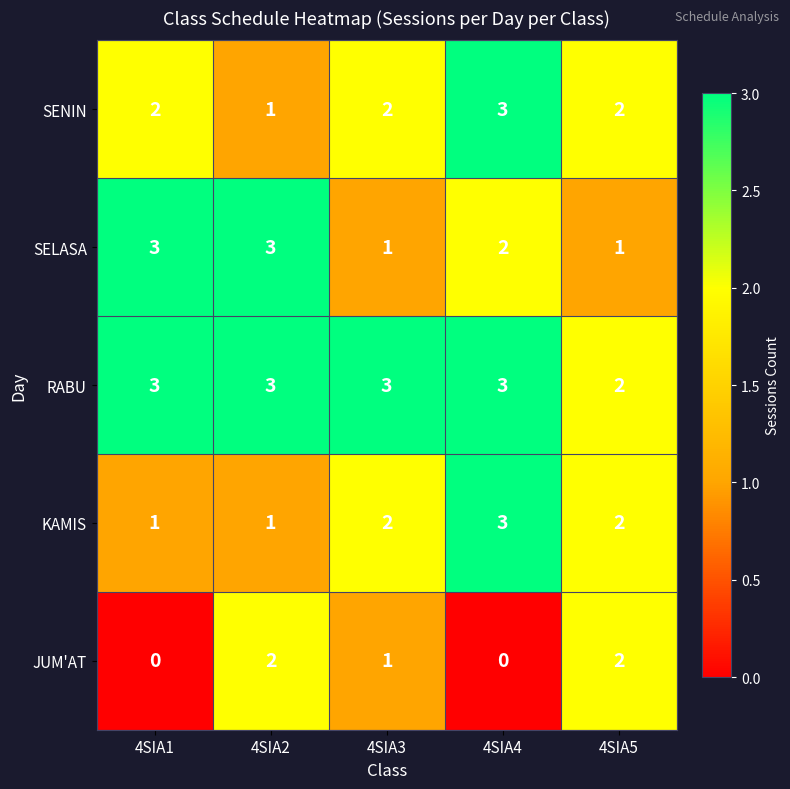

Reading left to right, extract all data points from this chart.

SENIN: 4SIA1=2	4SIA2=1	4SIA3=2	4SIA4=3	4SIA5=2
SELASA: 4SIA1=3	4SIA2=3	4SIA3=1	4SIA4=2	4SIA5=1
RABU: 4SIA1=3	4SIA2=3	4SIA3=3	4SIA4=3	4SIA5=2
KAMIS: 4SIA1=1	4SIA2=1	4SIA3=2	4SIA4=3	4SIA5=2
JUM'AT: 4SIA1=0	4SIA2=2	4SIA3=1	4SIA4=0	4SIA5=2